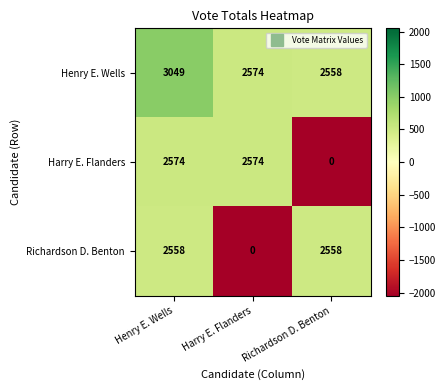

How many series are shown in this chart?

3